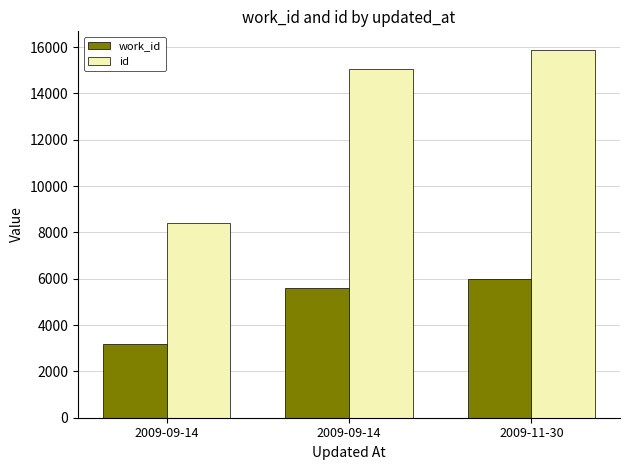

How many data points does each series have?

3